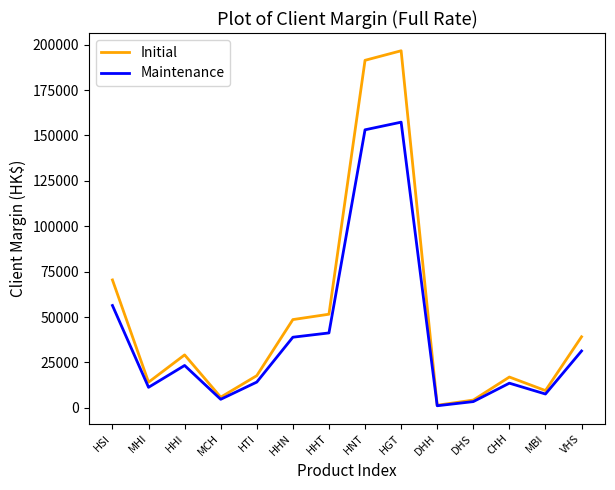

The value of Maintenance at HGT is 234192. True or false?

False